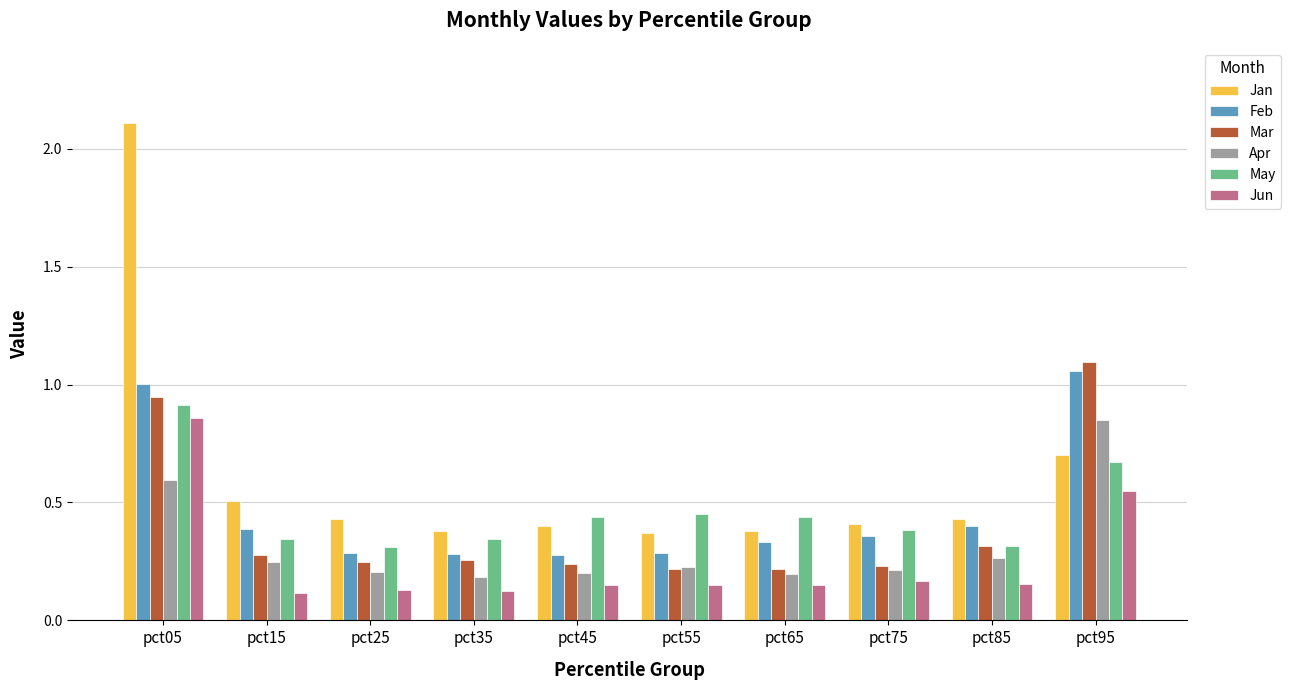

Which series has the largest total across all categories?

Jan